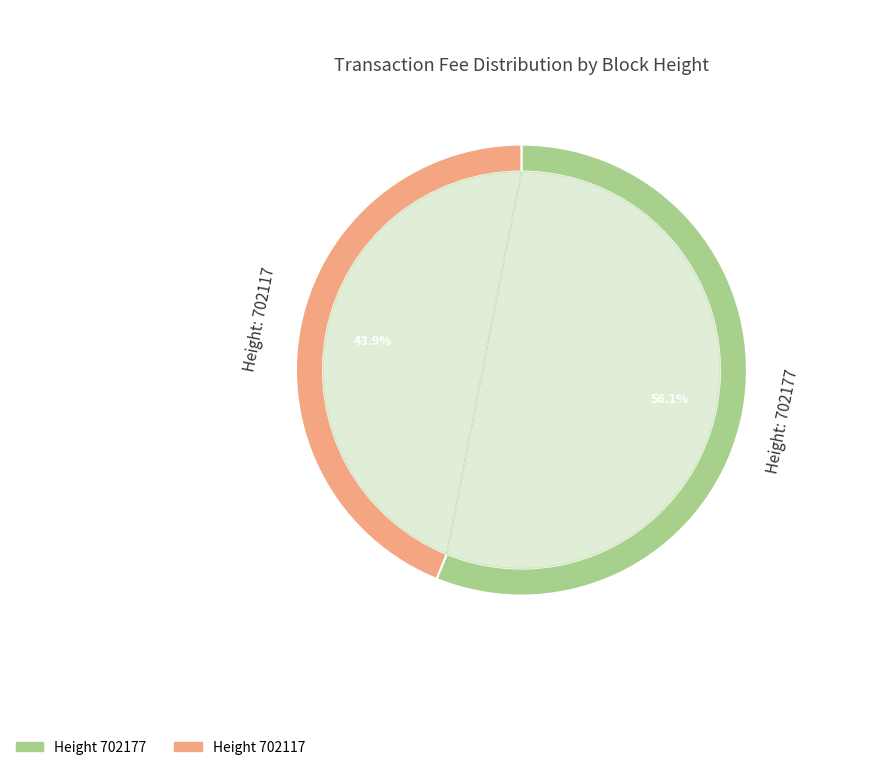

To the nearest percent, what is the difference between the 702117 and 702177 slice percentages?

12%